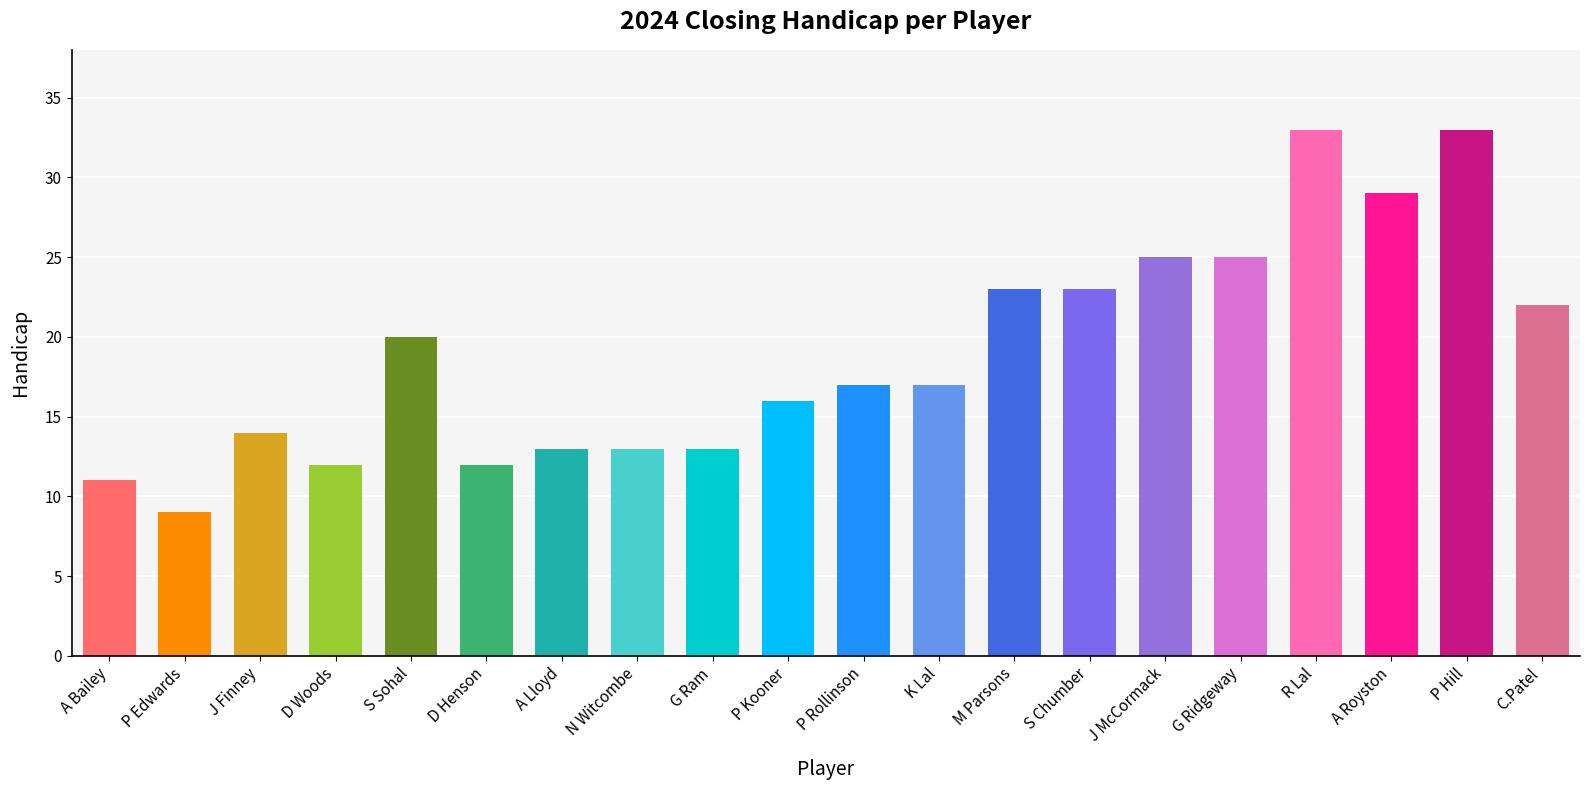

What is the label of the 16th bar from the left?

G Ridgeway